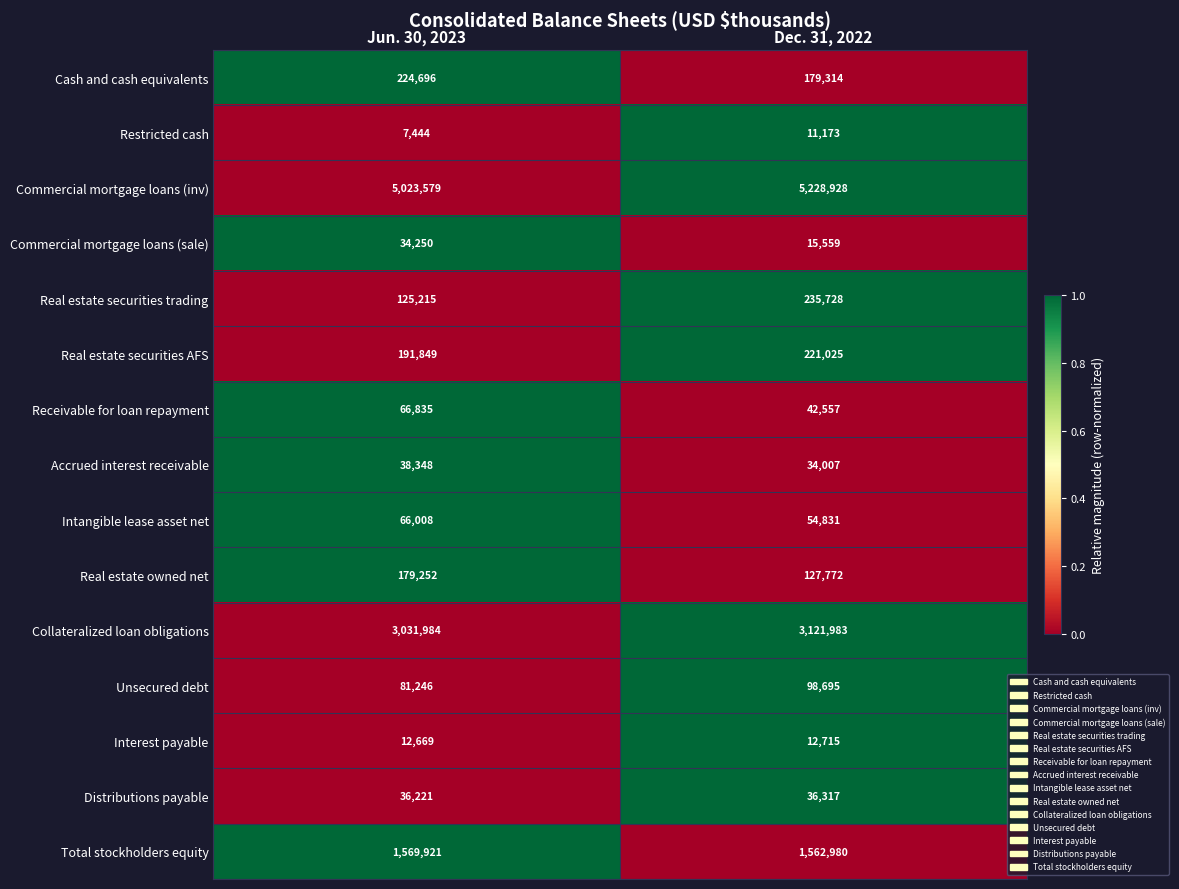

What is the difference between the maximum and minimum values in the Total stockholders equity series?

6941